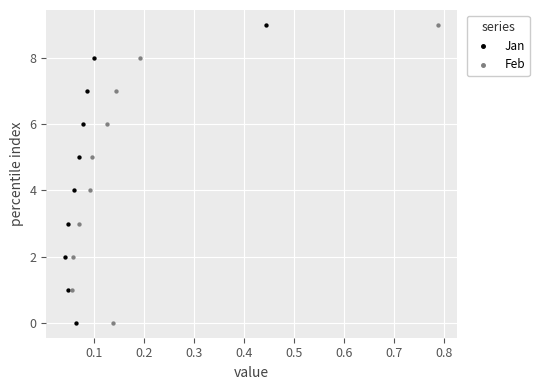

What are all the series names shown in the legend?

Jan, Feb